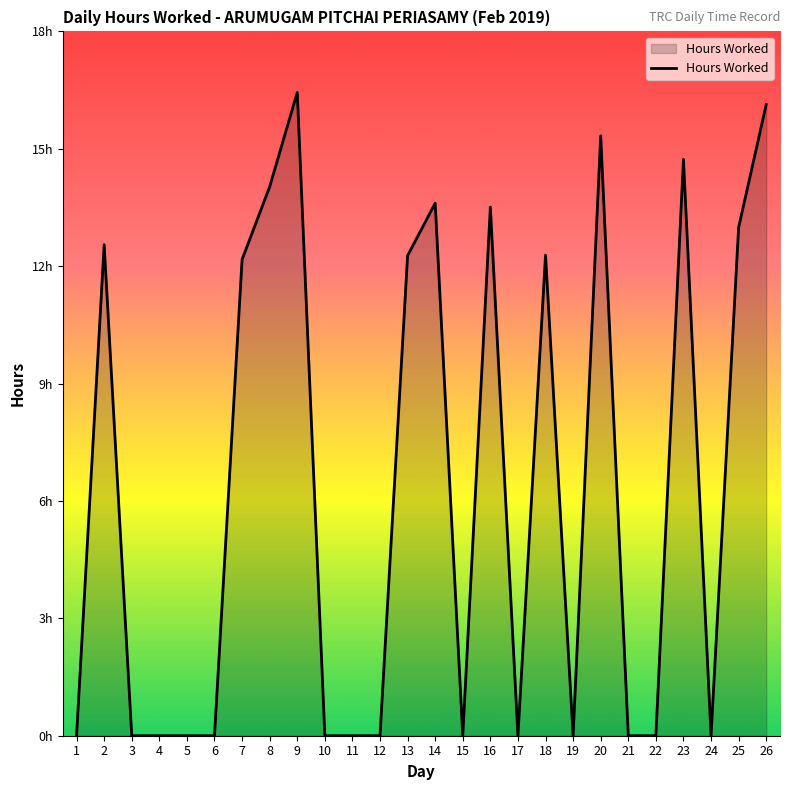

Is this an area chart (filled region under the line)?

Yes